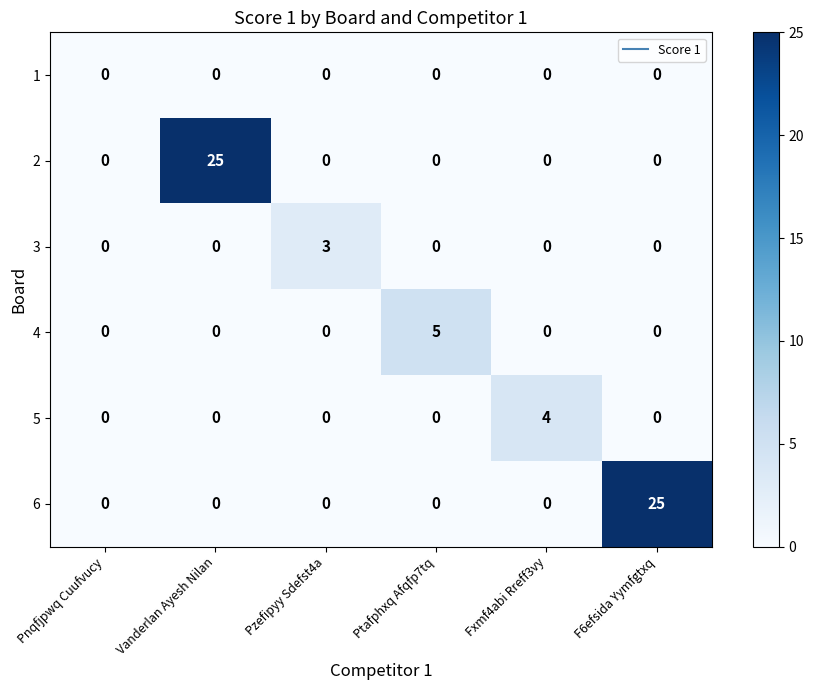

What is the total value across all series at Pzefipyy Sdefst4a?

3